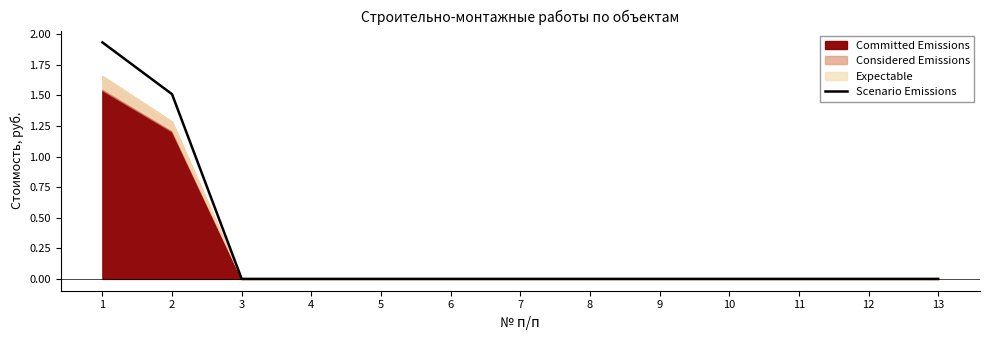

How many values exceed 0?

2